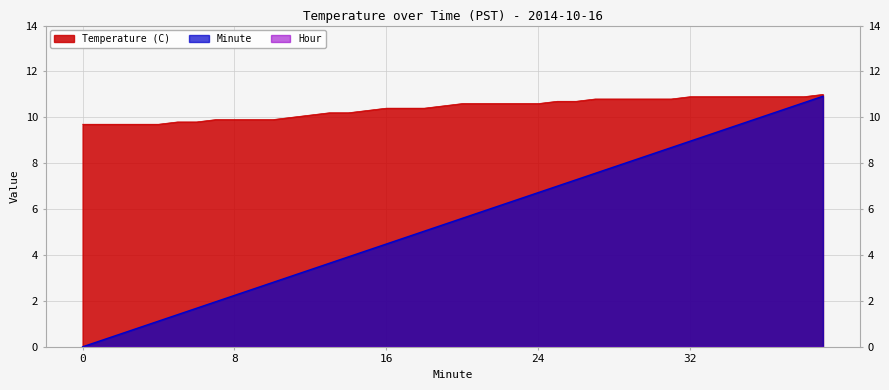

How many lines are shown in the chart?

3